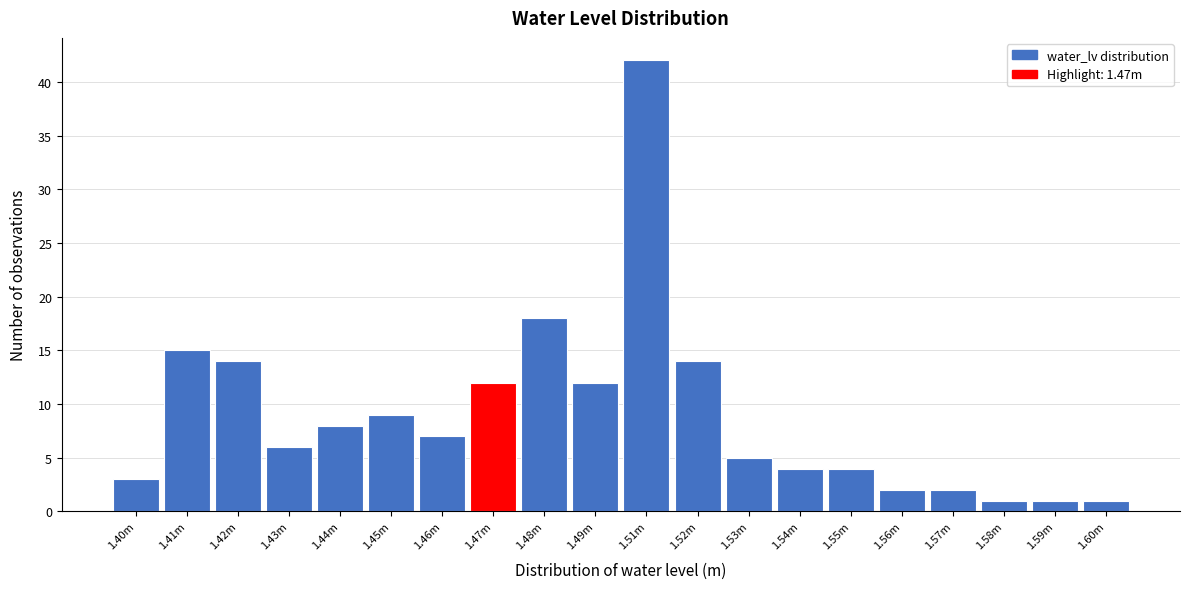

Reading left to right, list all the values displayed in this chart.

1.40m=3	1.41m=15	1.42m=14	1.43m=6	1.44m=8	1.45m=9	1.46m=7	1.47m=12	1.48m=18	1.49m=12	1.51m=42	1.52m=14	1.53m=5	1.54m=4	1.55m=4	1.56m=2	1.57m=2	1.58m=1	1.59m=1	1.60m=1